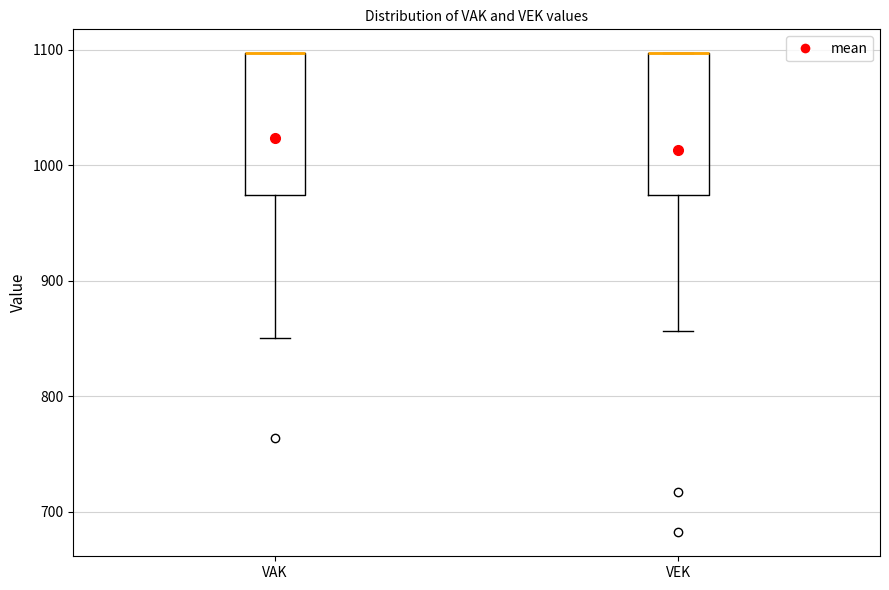

Reading left to right, read every box against the y-axis: the position of its median line, the range the box covers, and the ends of its whiskers. The values are not printed on the chart, so give them approximately, as read against the axis.

VAK: median 1100 (drawn on the box's upper edge), box 970 to 1100, whiskers 850 to 1100
VEK: median 1100 (drawn on the box's upper edge), box 970 to 1100, whiskers 860 to 1100